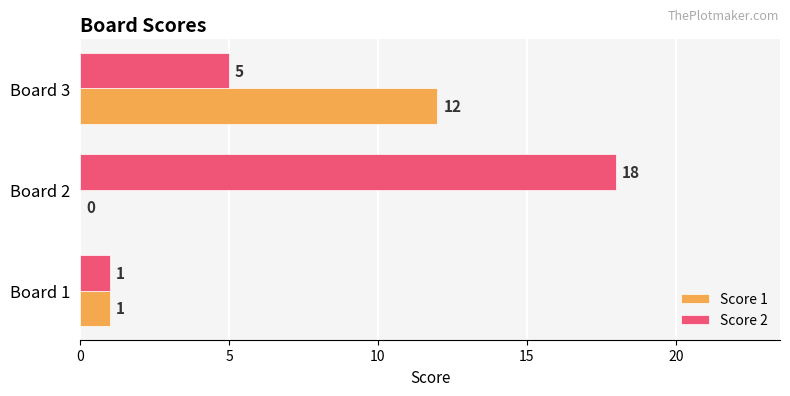

What is the total value across all series at Board 2?

18